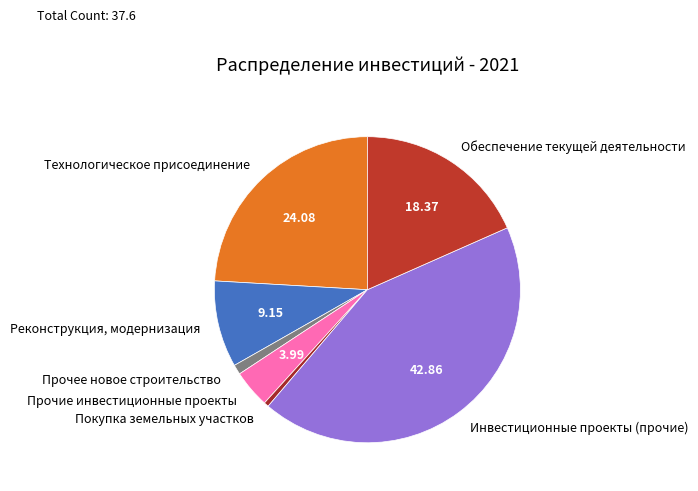

Count the number of slices in the pie.

7